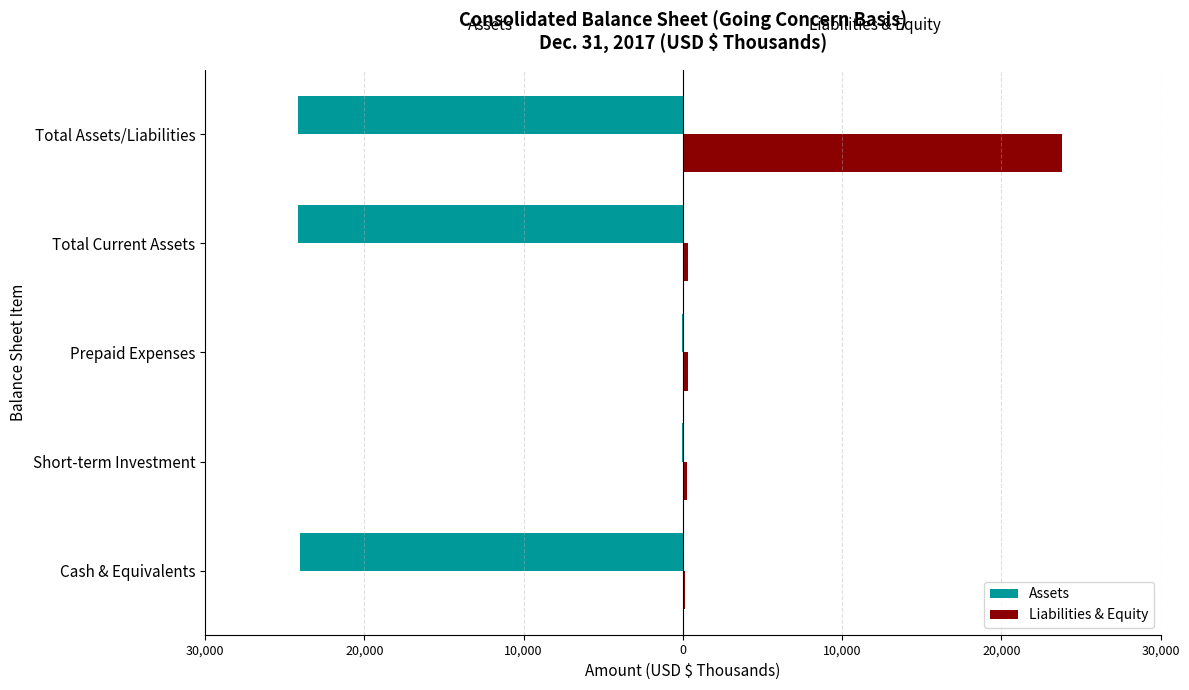

What is the sum of all Liabilities & Equity values?

24839